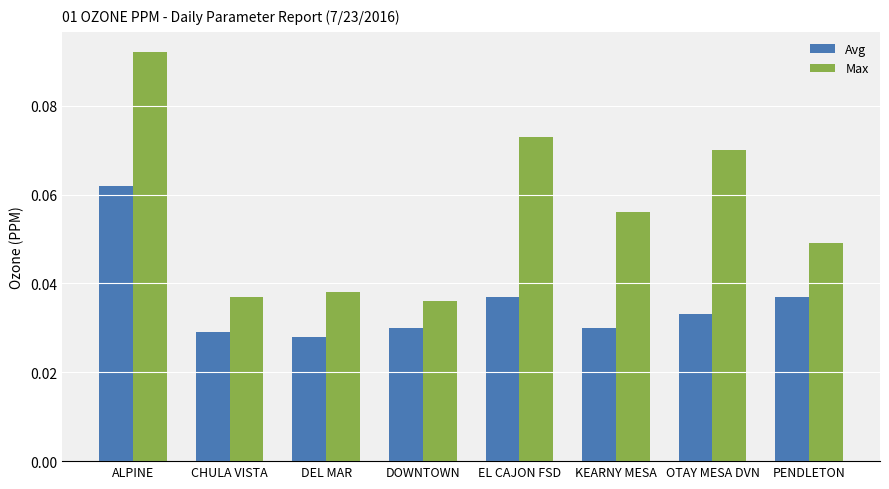

How many groups of bars are there?

8